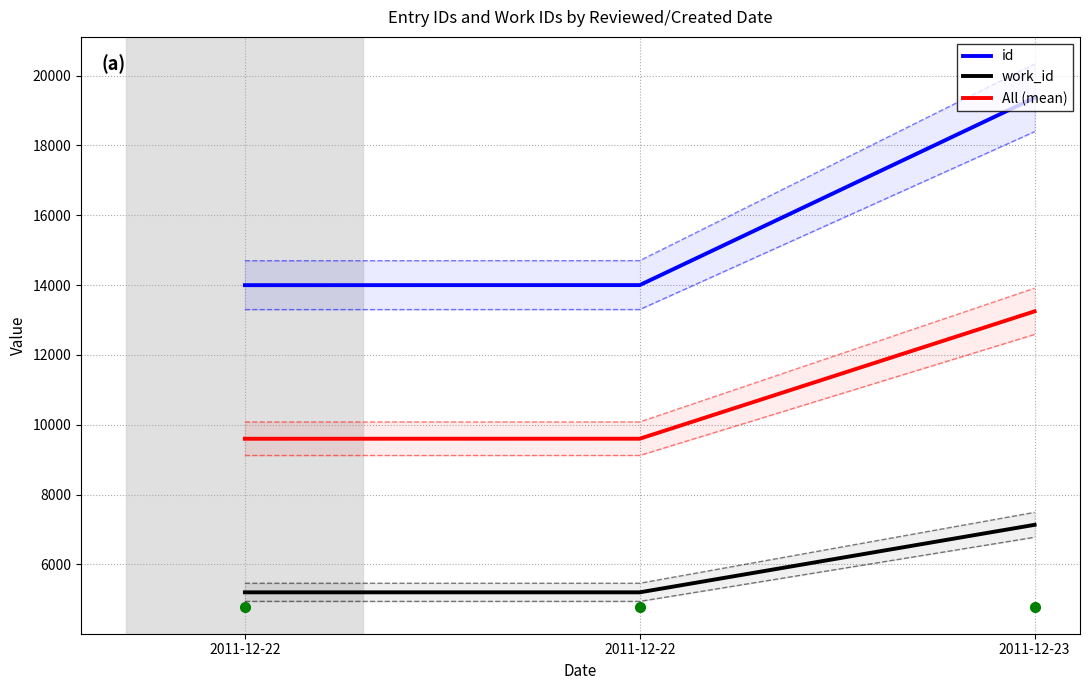

What is the sum of the All (mean) values at 2011-12-22 and 2011-12-22?

19202.0